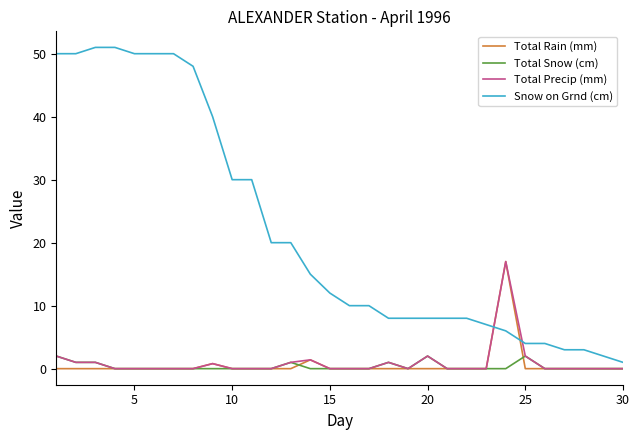

What is the greatest value displayed?

51.0